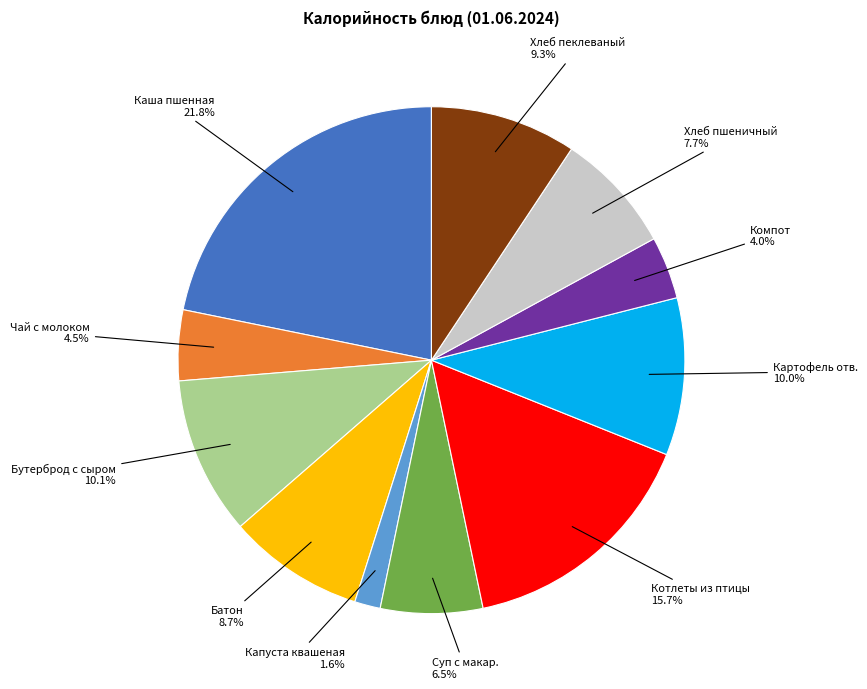

Is there any slice that represents more than half of the pie?

No